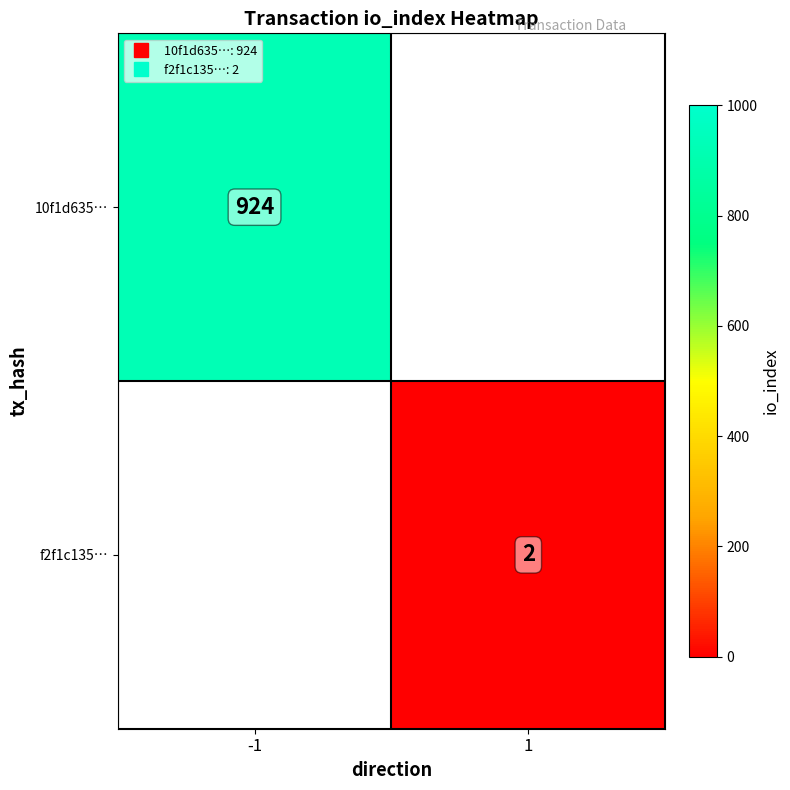

Which series has the widest spread of values?

10f1d635…